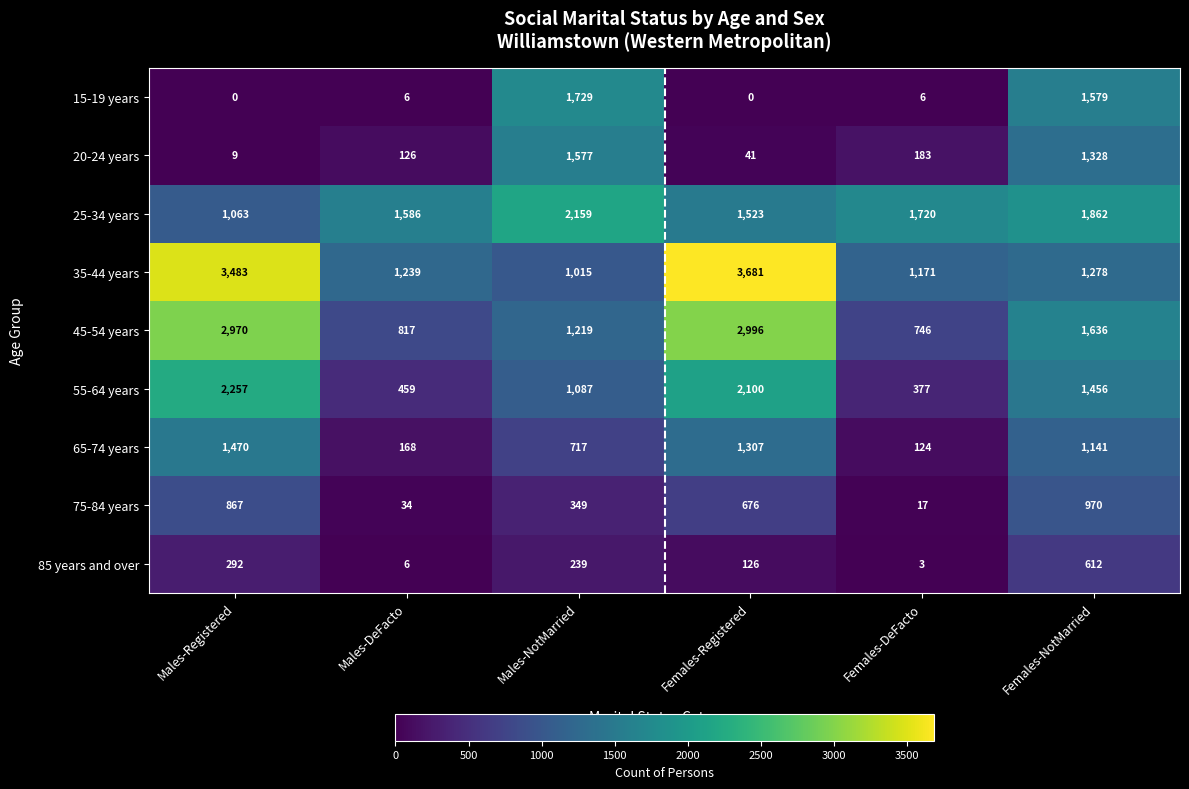

What is the difference between the highest and lowest values at Females-NotMarried?

1250